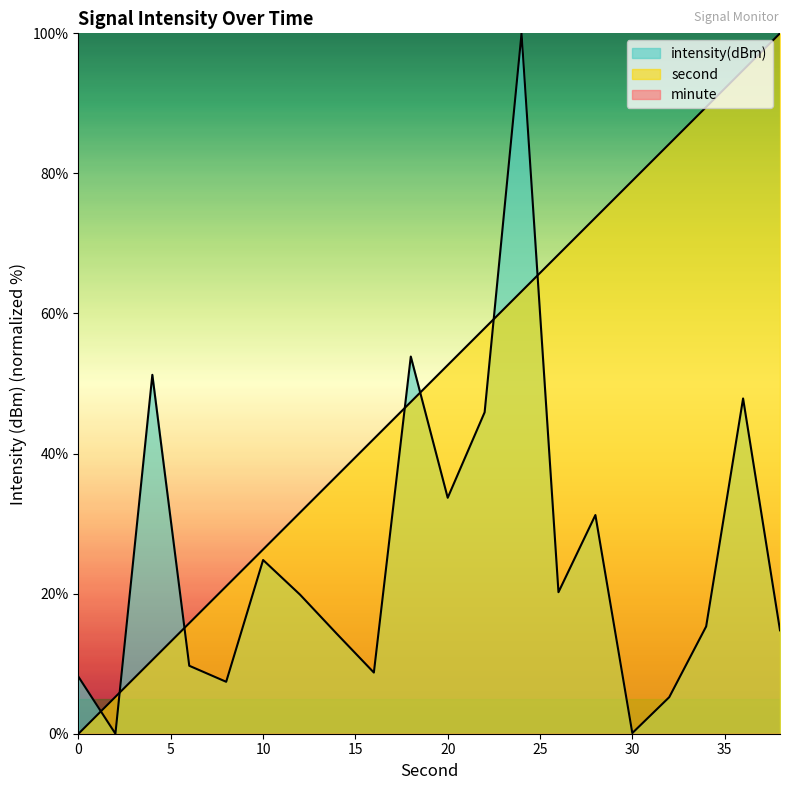

True or false: second has more than 2 points higher than both neighbors.

False